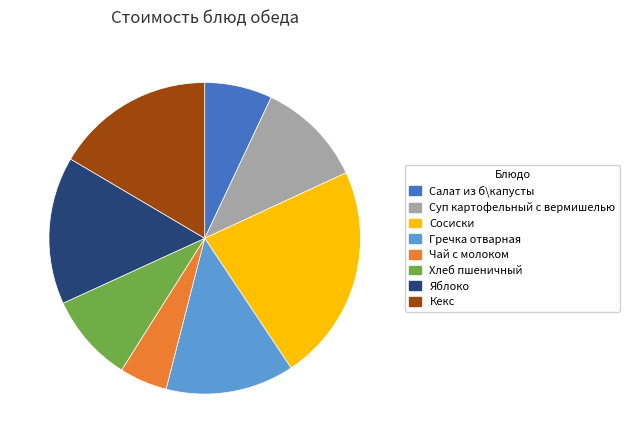

Which slice is the smallest?

Чай с молоком